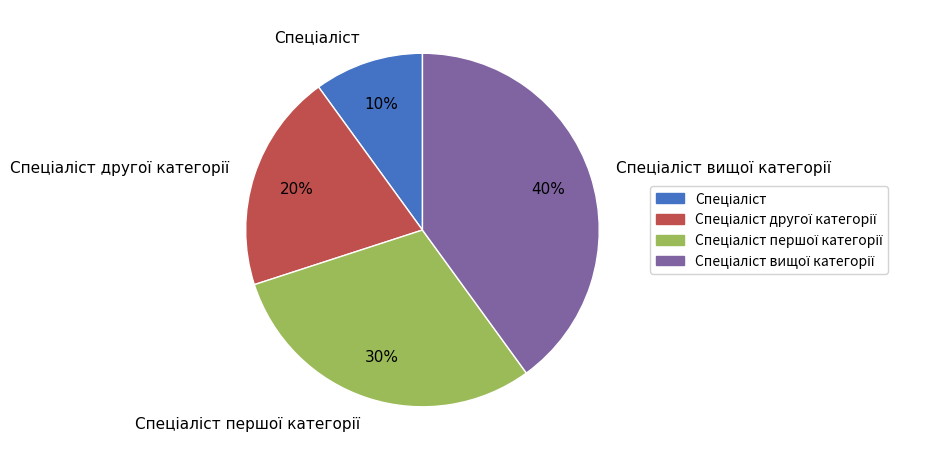

Is there any slice that represents more than half of the pie?

No